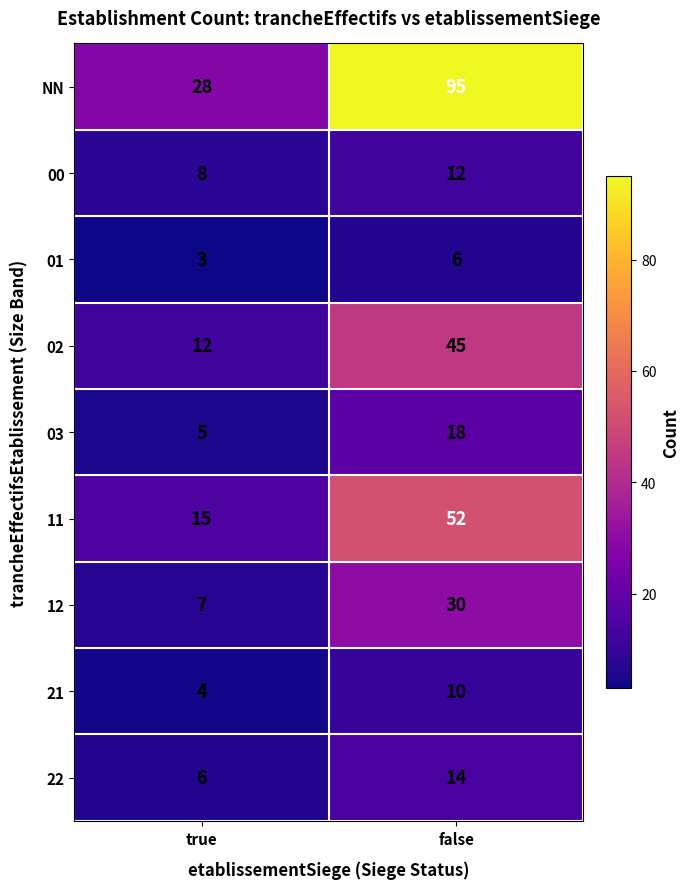

At how many categories does at least one series exceed 25?

2